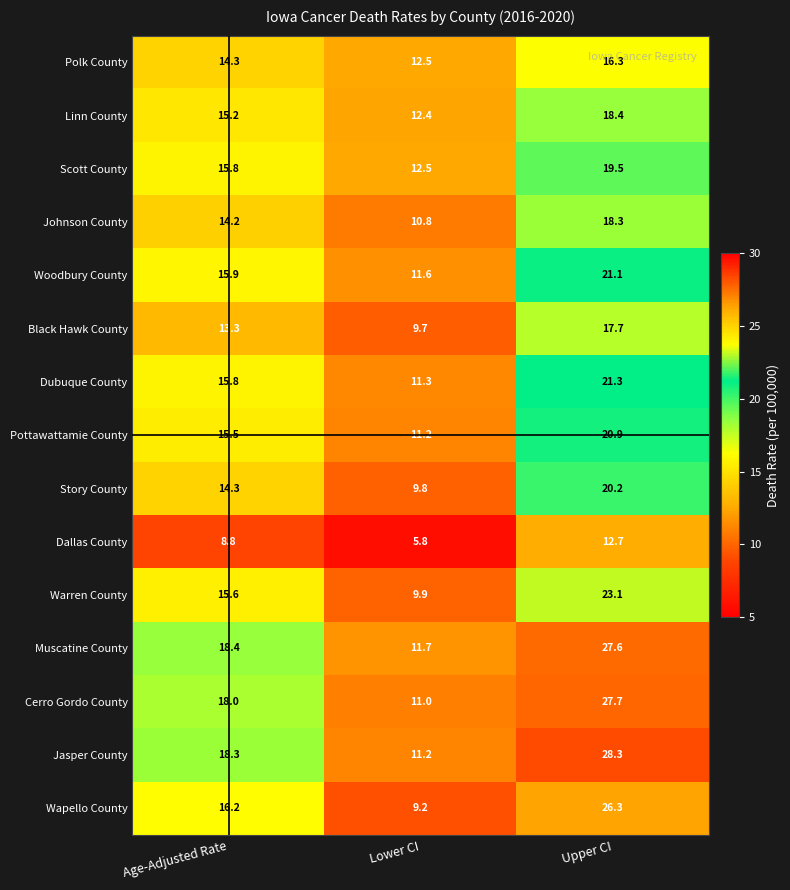

What is the sum of all Story County values?

44.3